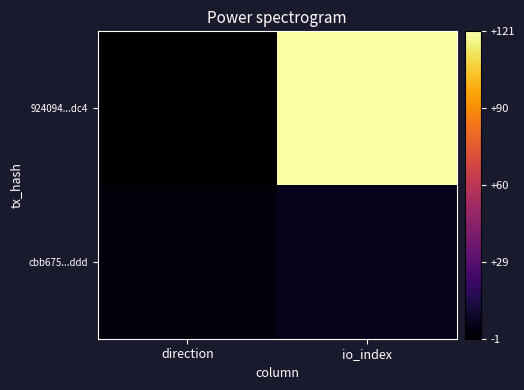

At which category is the sum across all series the highest?

io_index